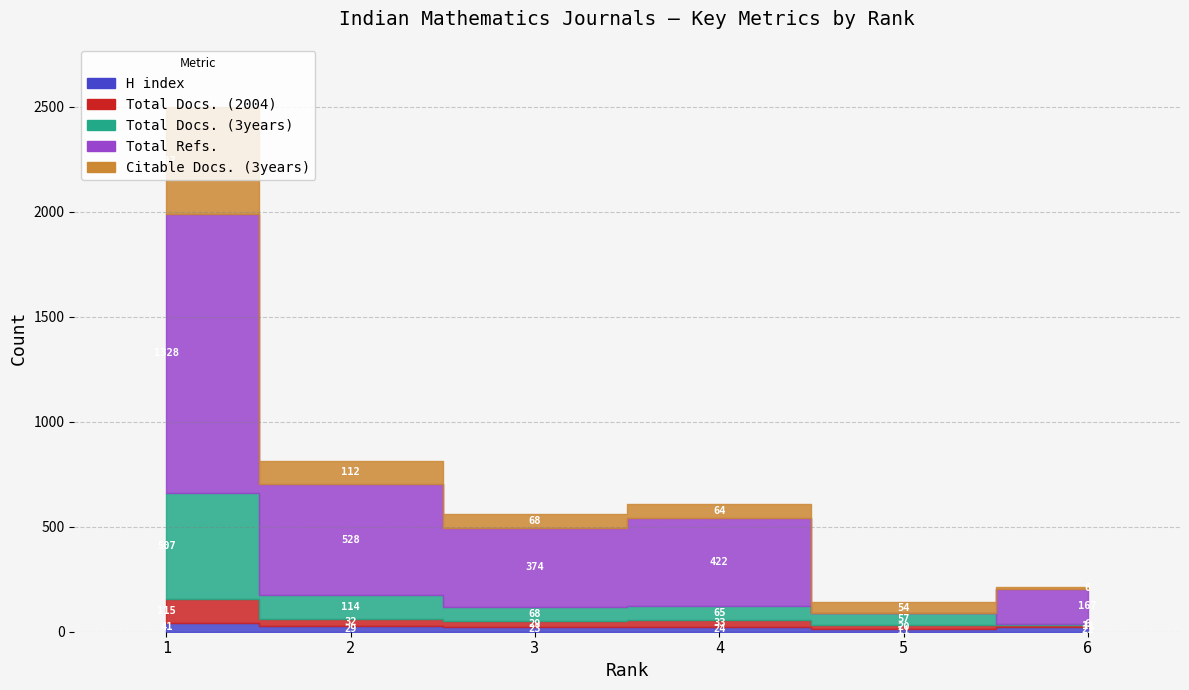

True or false: H index has a value of 11 at 5.

True